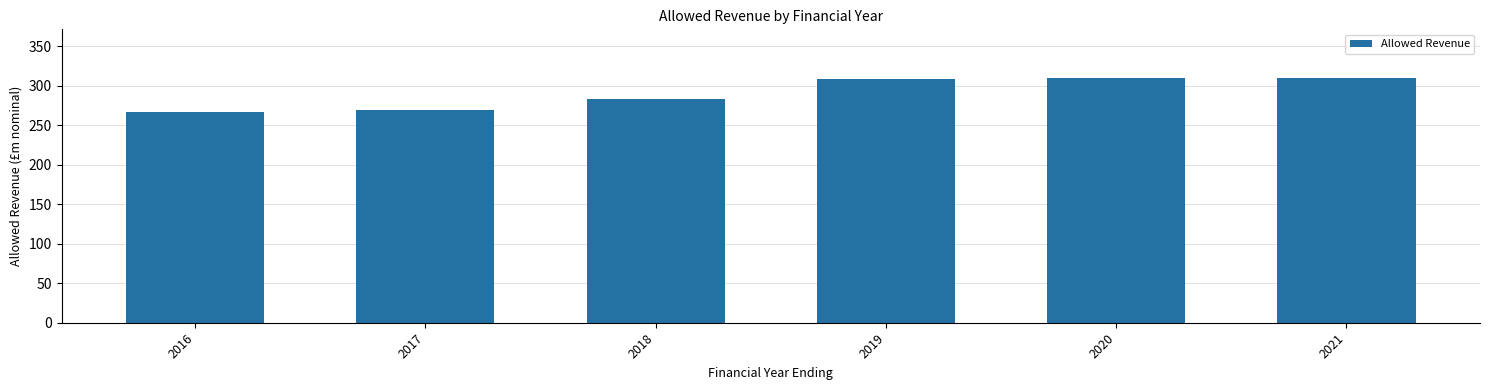

Between 2018 and 2017, which is larger?

2018